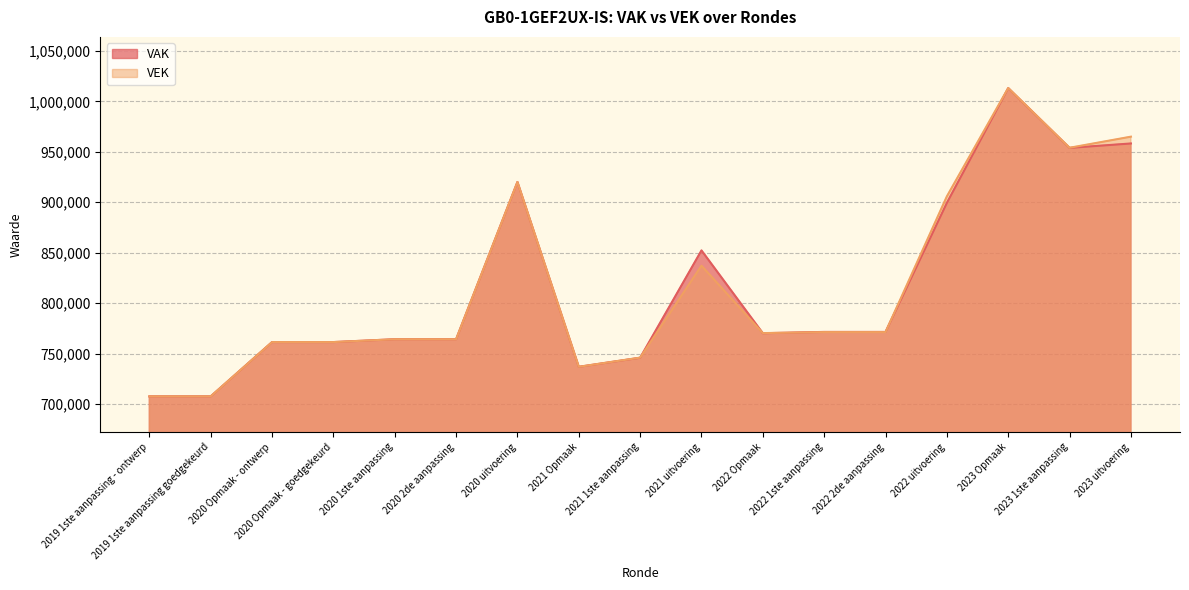

True or false: VAK has more than 1 interior local peaks.

True